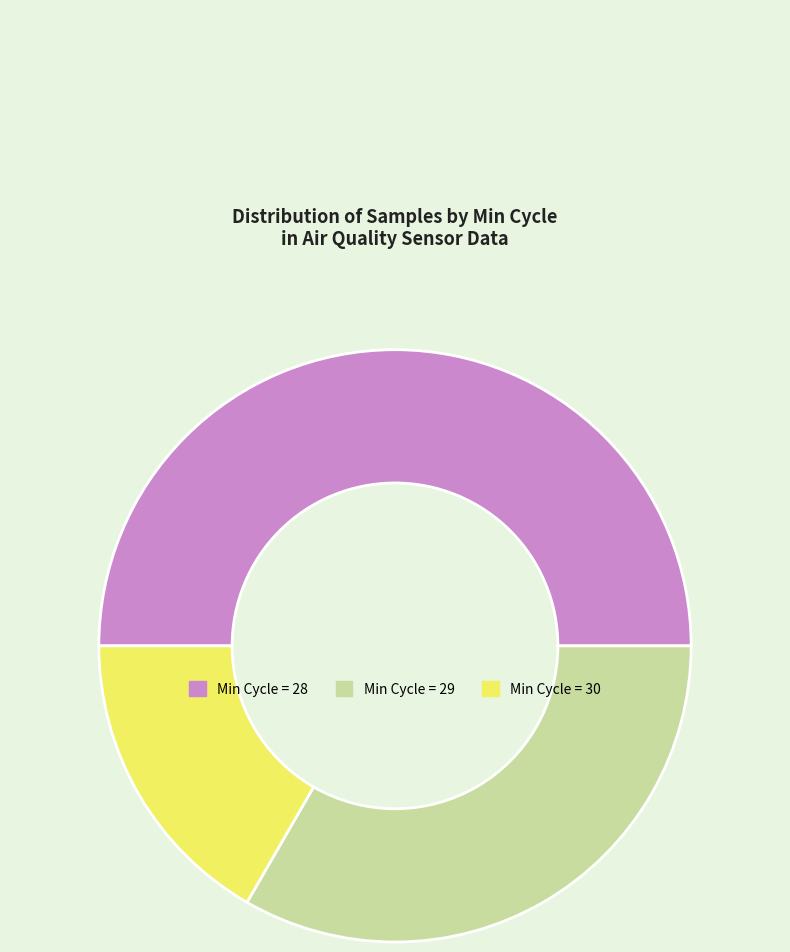

What is the smallest slice in the pie chart?

Min Cycle = 30